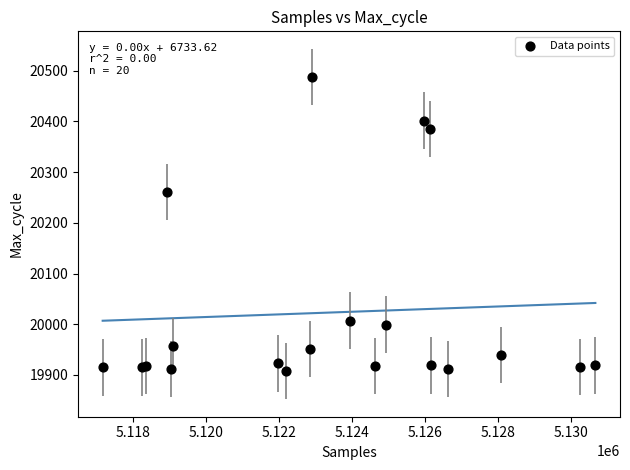

What Y value in the scatter plot is closest to 20197?

20261